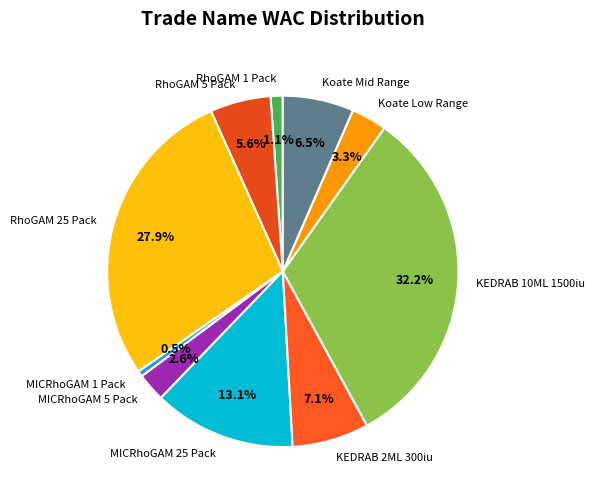

How many segments does this pie chart have?

10